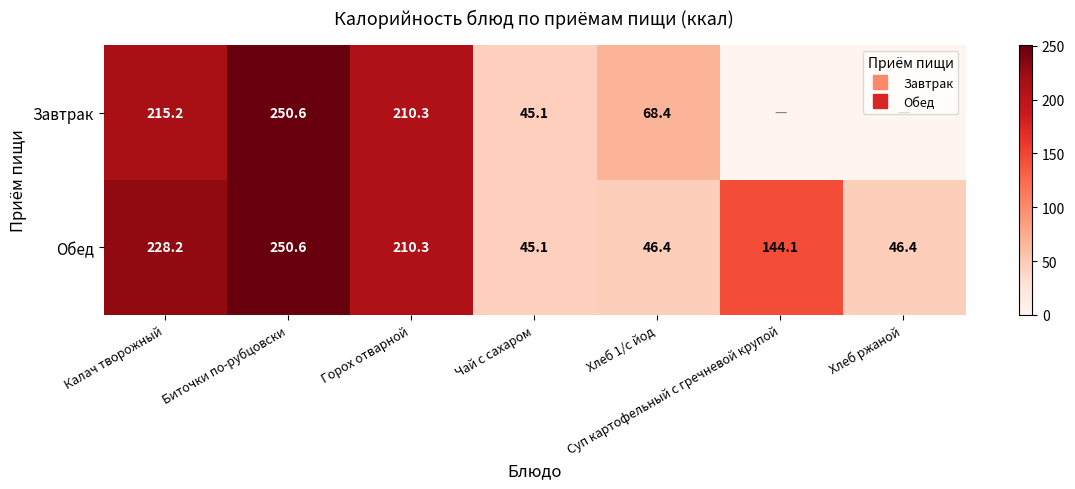

Rank the series by their average value, from lowest to highest.

Завтрак, Обед